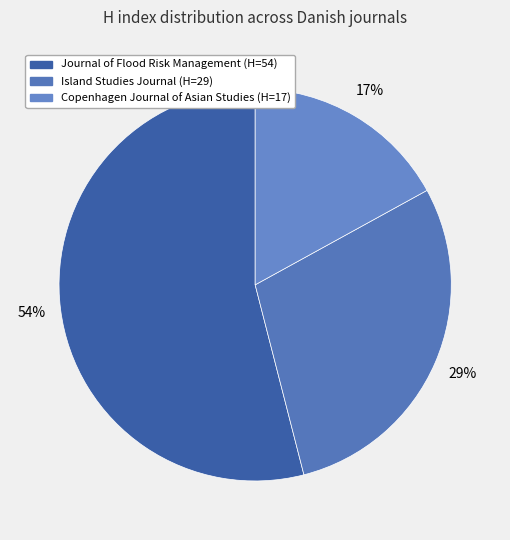

Which slice is the smallest?

Copenhagen Journal of Asian Studies